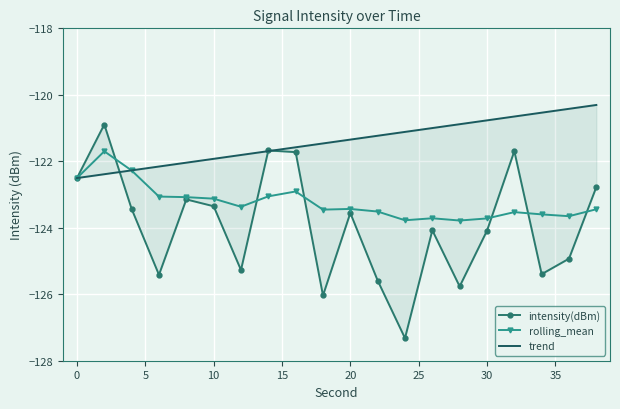

What is the difference between the maximum and minimum values in the intensity(dBm) series?

6.4